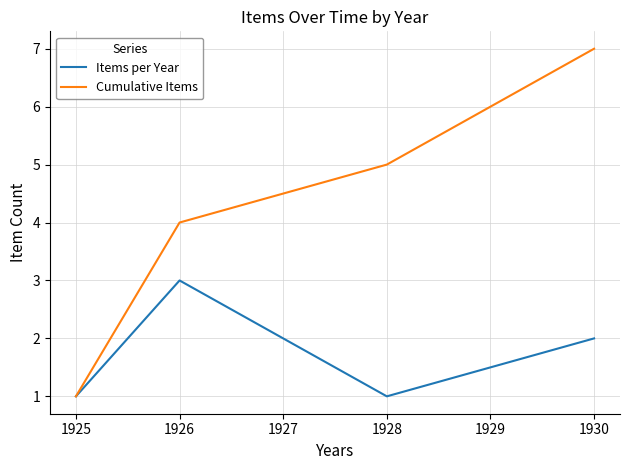

The Items per Year series shows 1 at 1926. True or false?

False